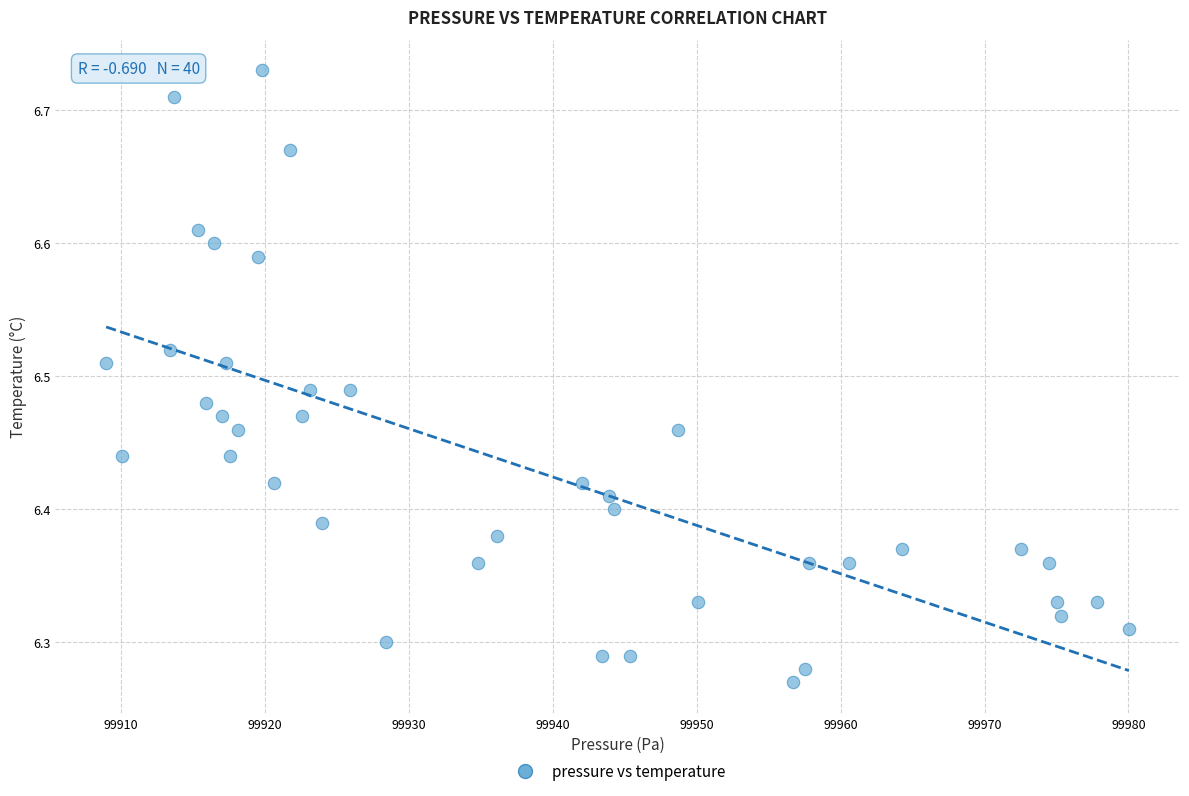

What is the range of X values (max minus min)?

71.1